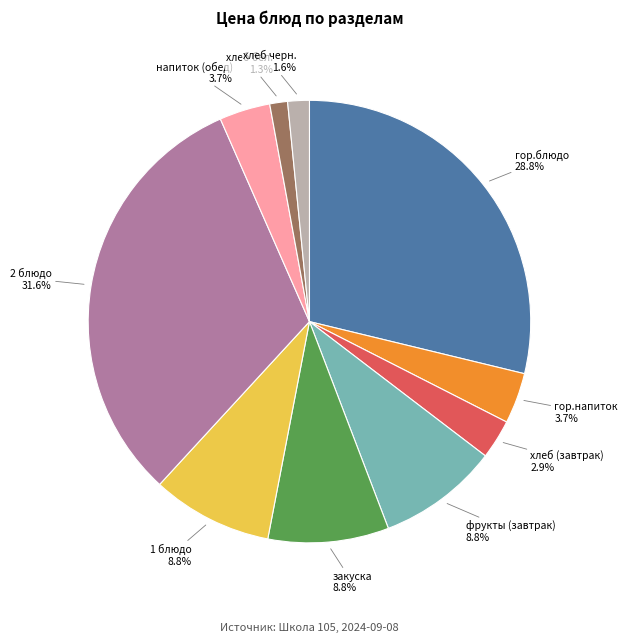

Which slice is the largest?

2 блюдо